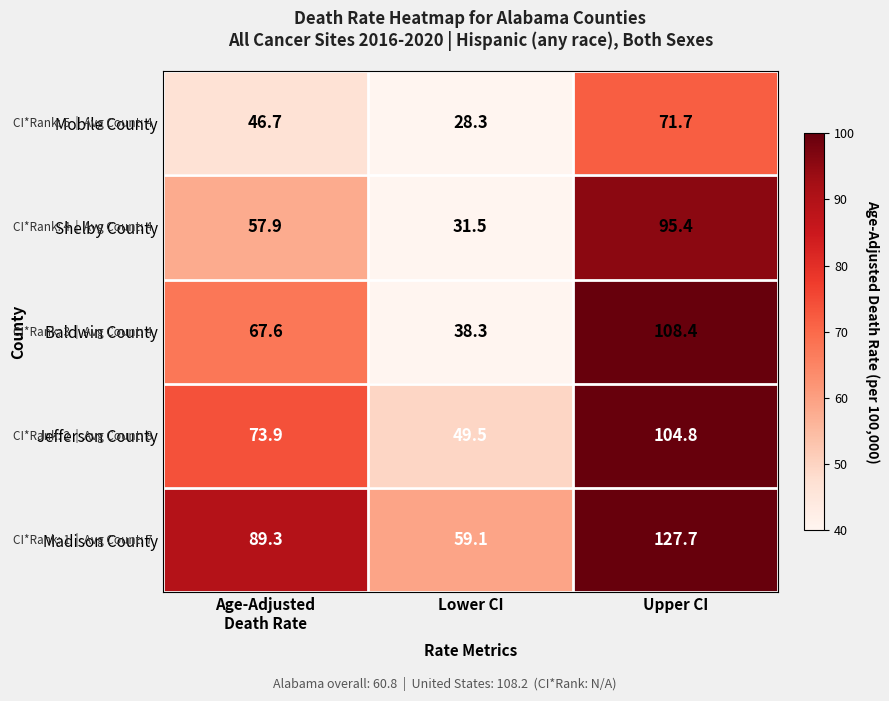

Which series has the widest spread of values?

Baldwin County